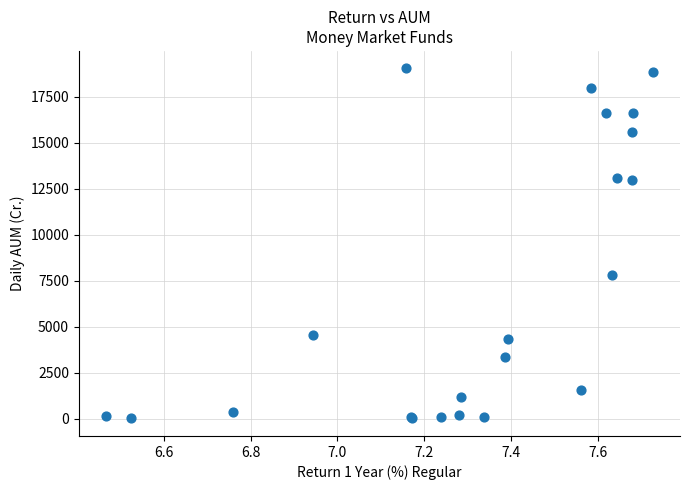

What Y value in the scatter plot is closest to 9525?

7815.5